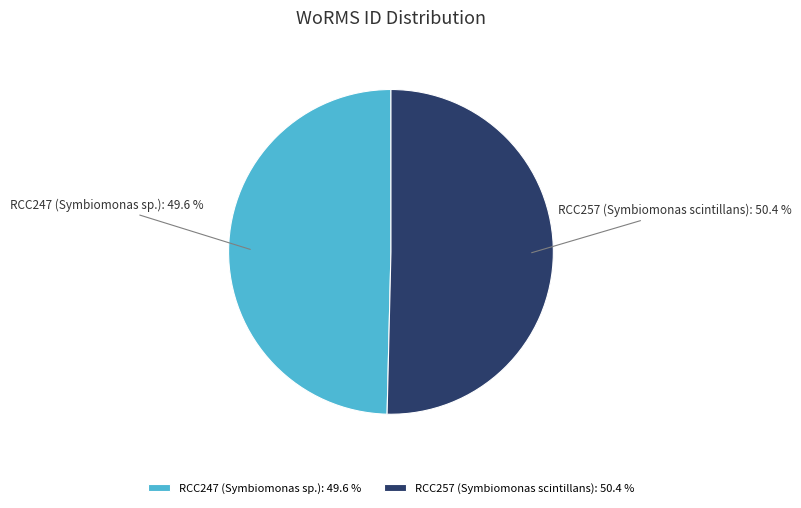

Count the number of slices in the pie.

2